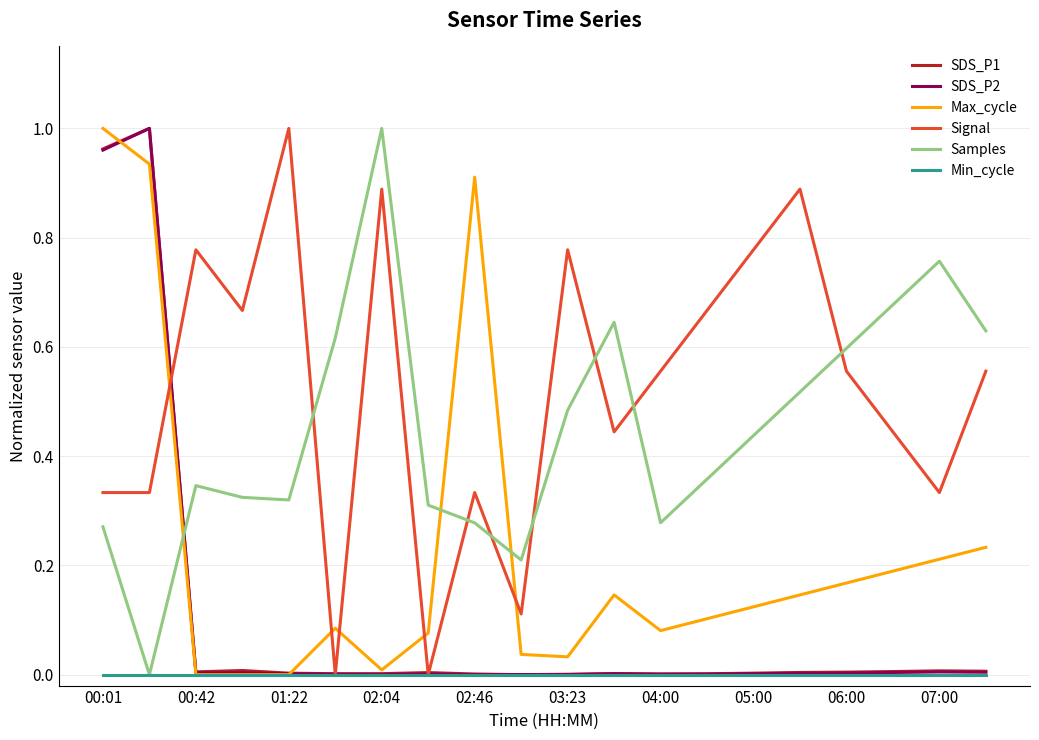

Which series ends up on top after the final intersection of Signal and Max_cycle?

Signal